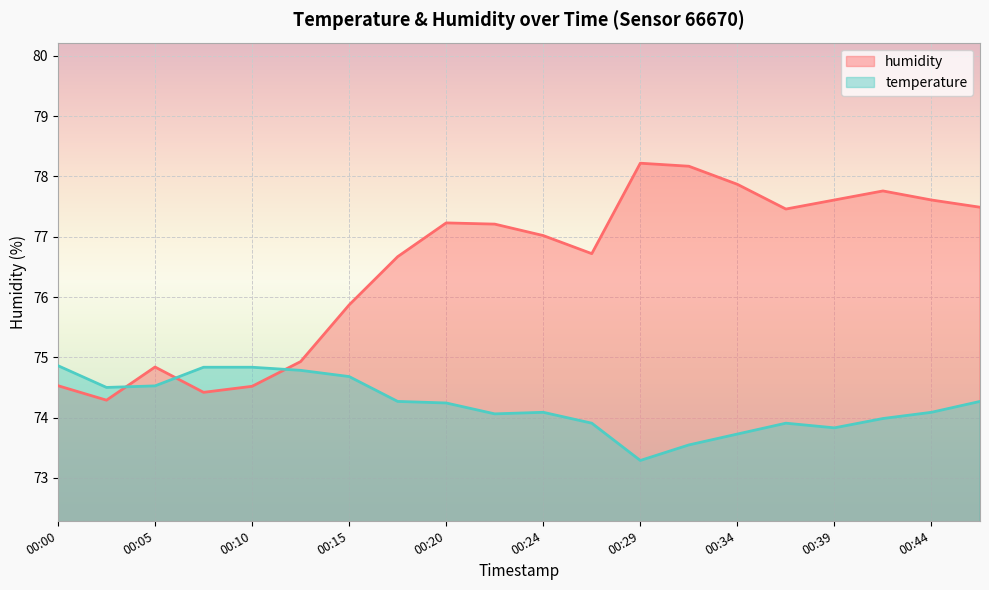

Rank the categories by temperature value from lowest to highest.

00:29, 00:32, 00:34, 00:39, 00:27, 00:37, 00:42, 00:22, 00:24, 00:44, 00:20, 00:17, 00:46, 00:03, 00:05, 00:15, 00:12, 00:07, 00:10, 00:00